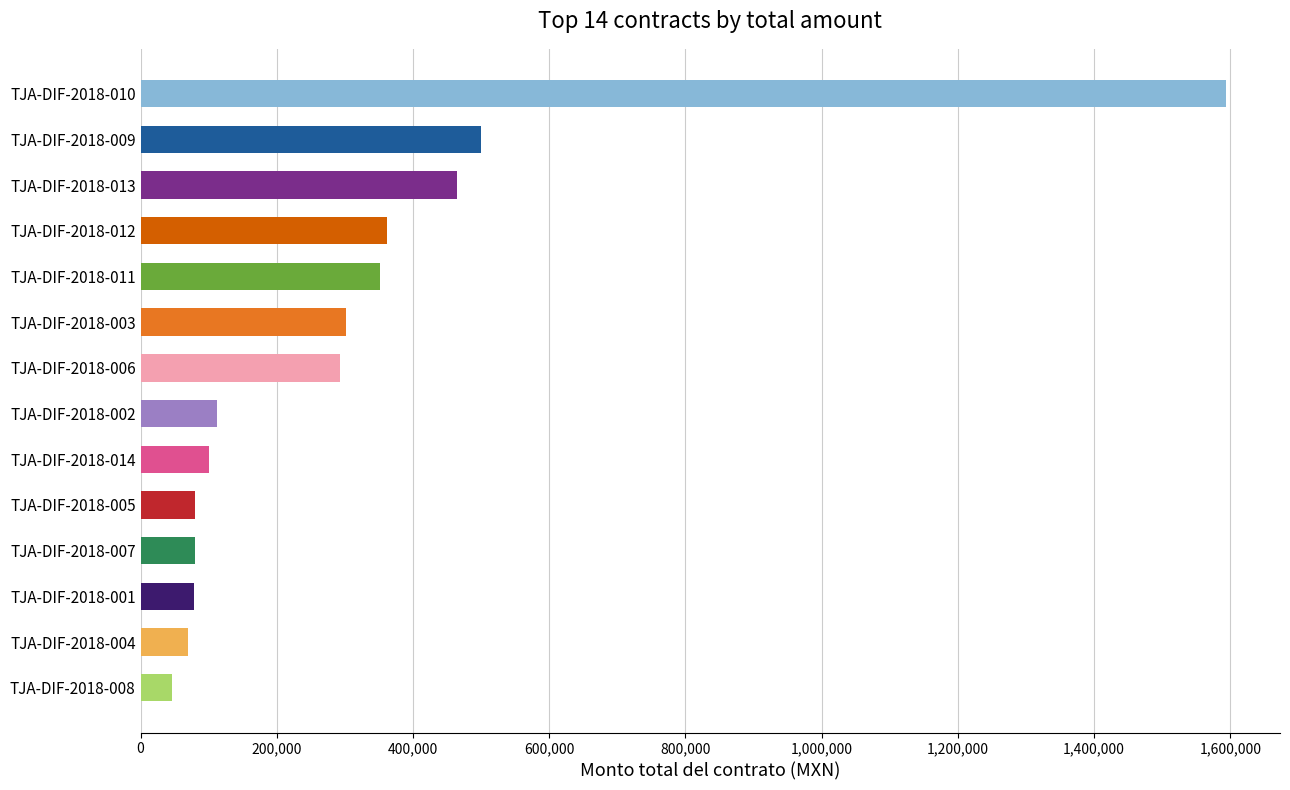

Approximately how many times larger is the value at TJA-DIF-2018-002 compared to TJA-DIF-2018-012?

0.3